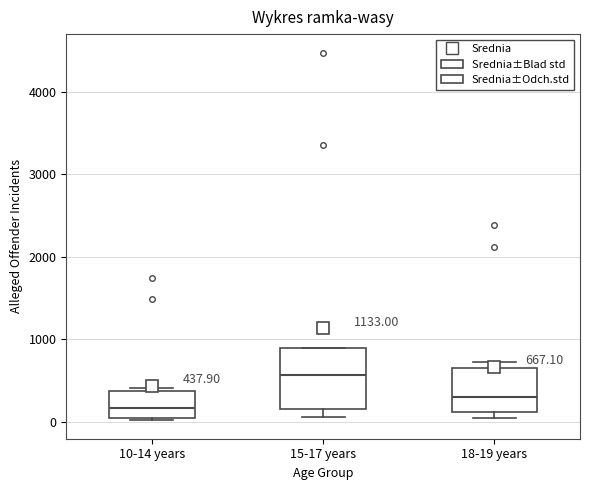

Which box has the highest median line?

15-17 years